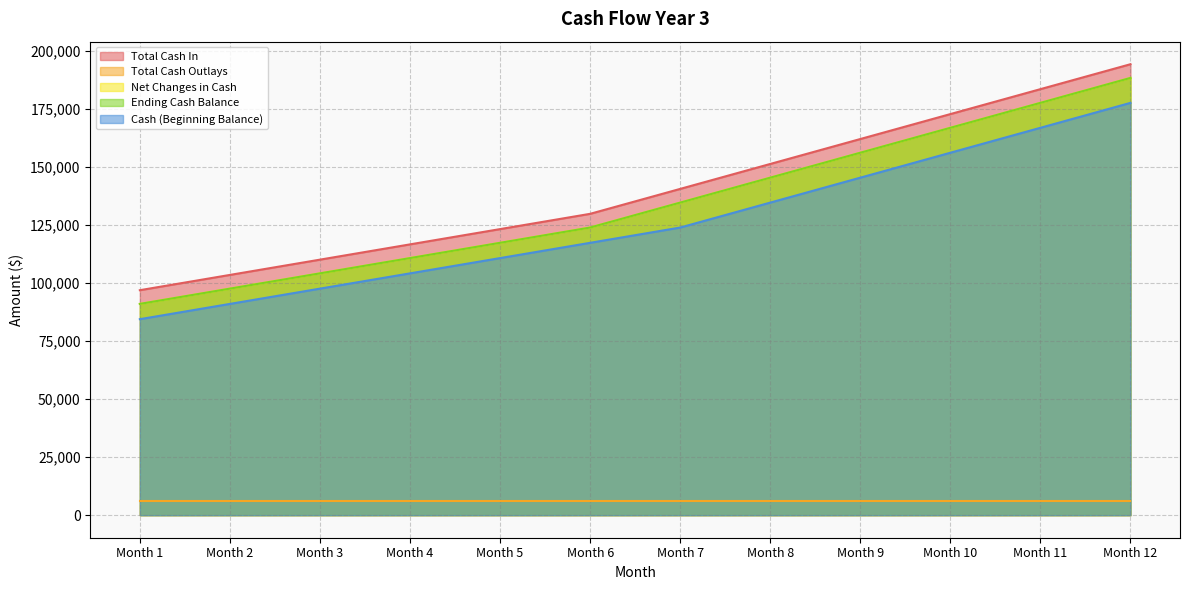

How many values in the Cash (Beginning Balance) series are below 123840?

6